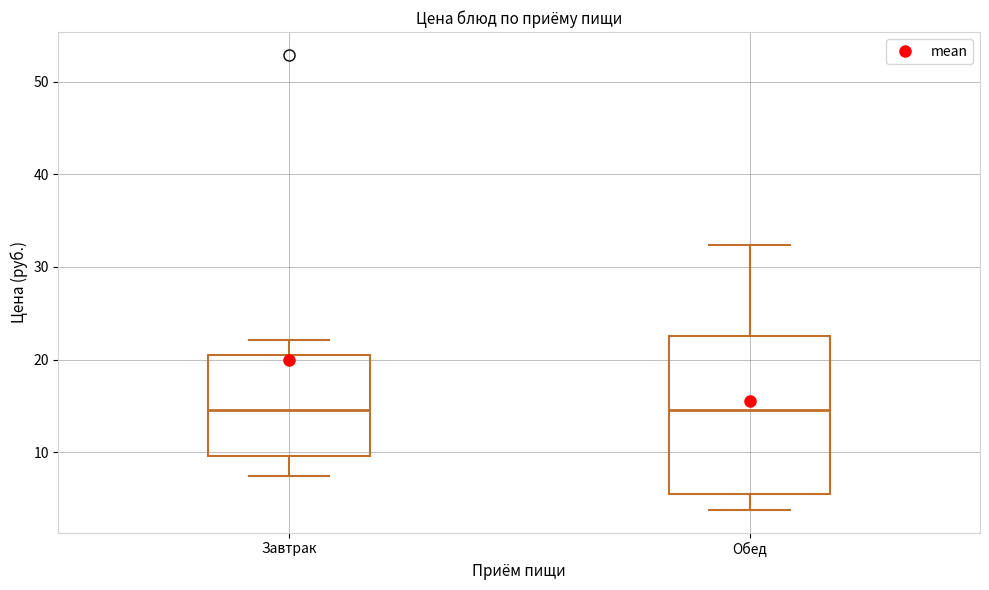

Where is the upper edge of the box for Обед on the y-axis? The values are not printed on the chart, so give them approximately, as read against the axis.

23